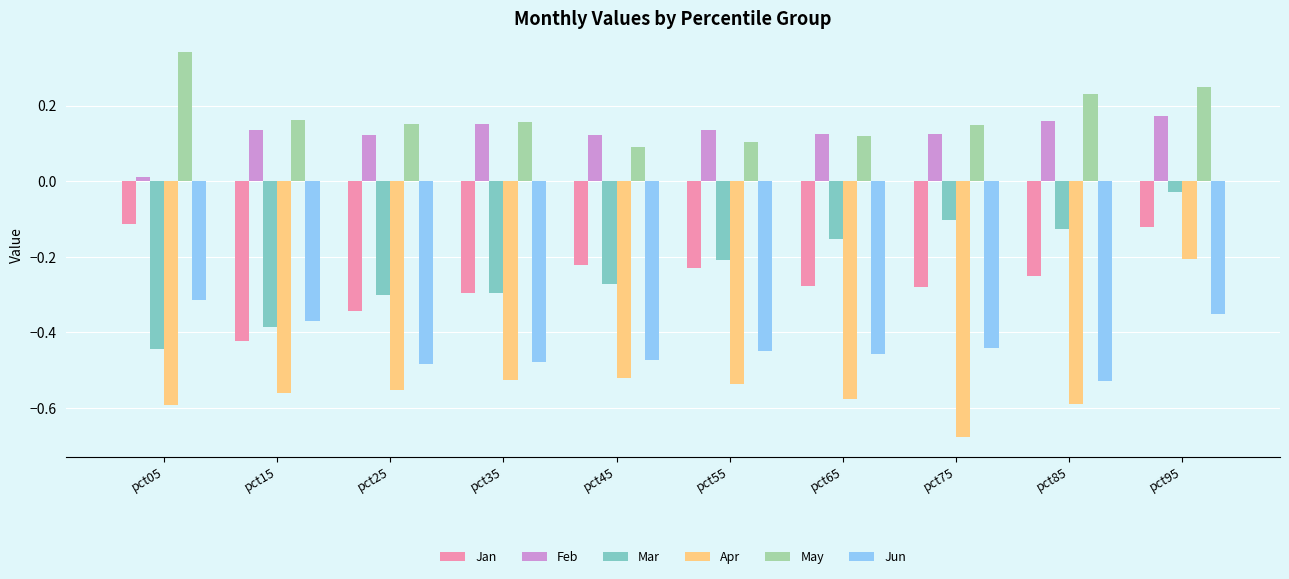

What is the sum of all Feb values?

1.3